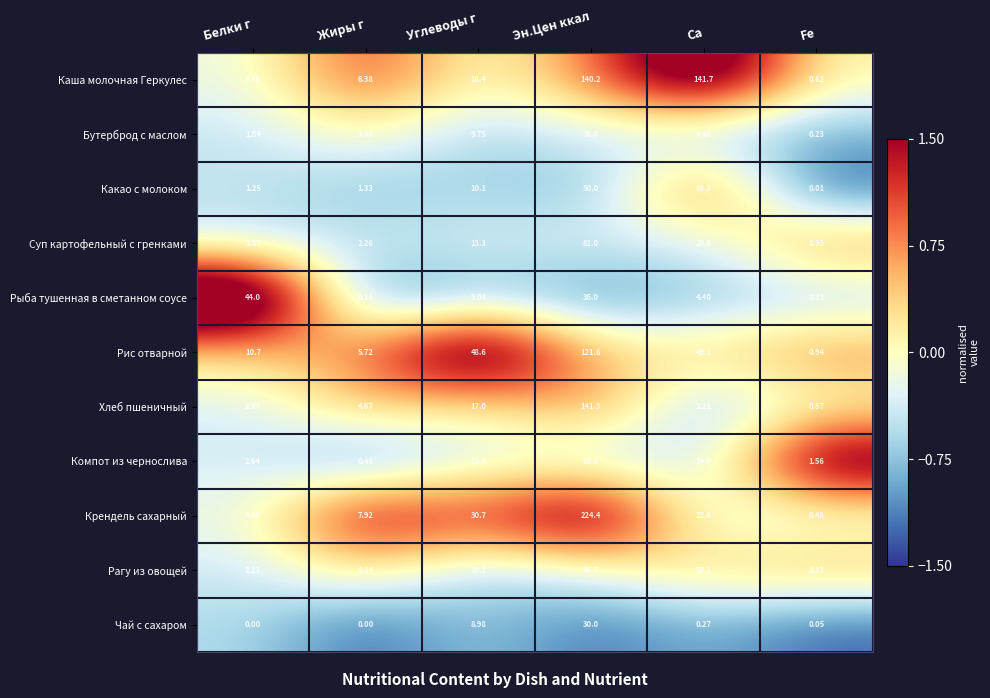

At which label does Бутерброд с маслом reach its minimum?

Fe